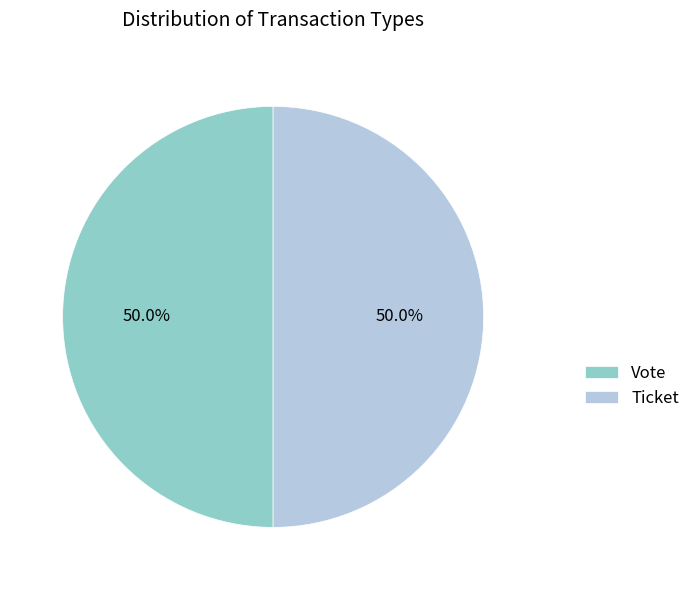

Combined, do Vote and Ticket account for over 50%?

Yes